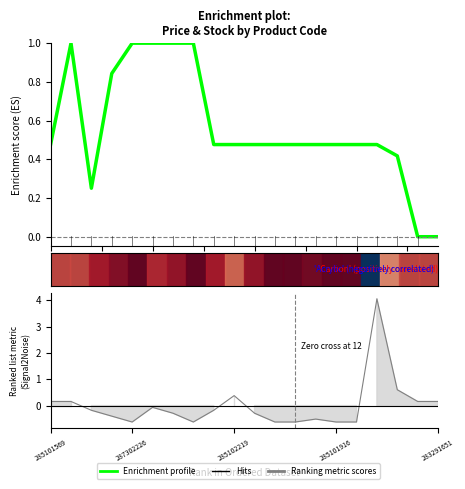

What position from the left is 285102219?

3